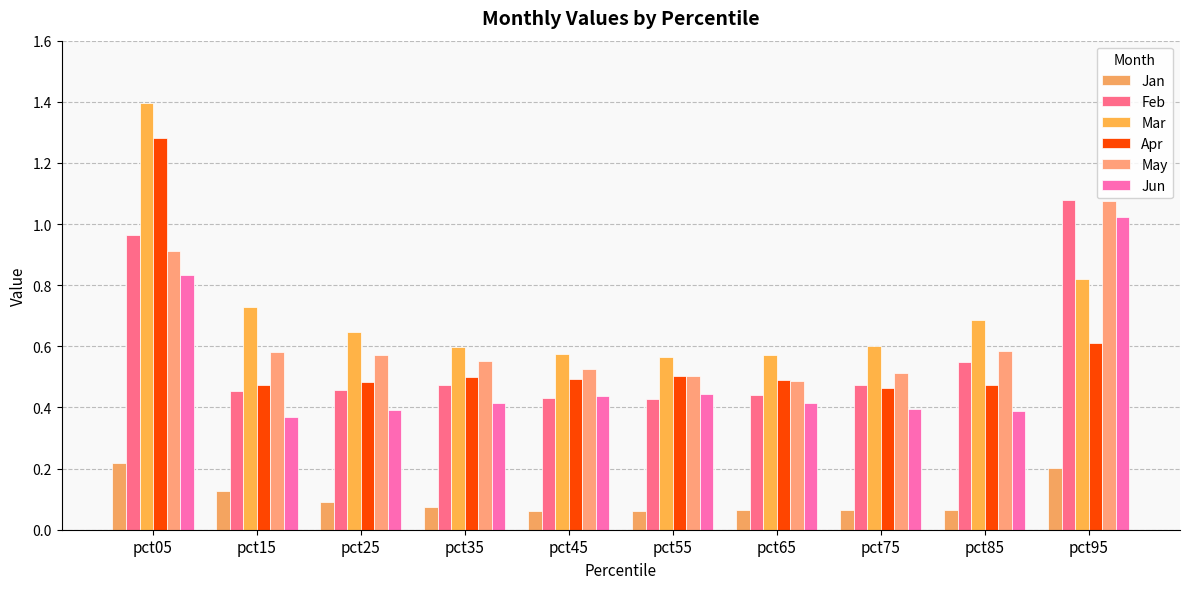

What are all the series names shown in the legend?

Jan, Feb, Mar, Apr, May, Jun